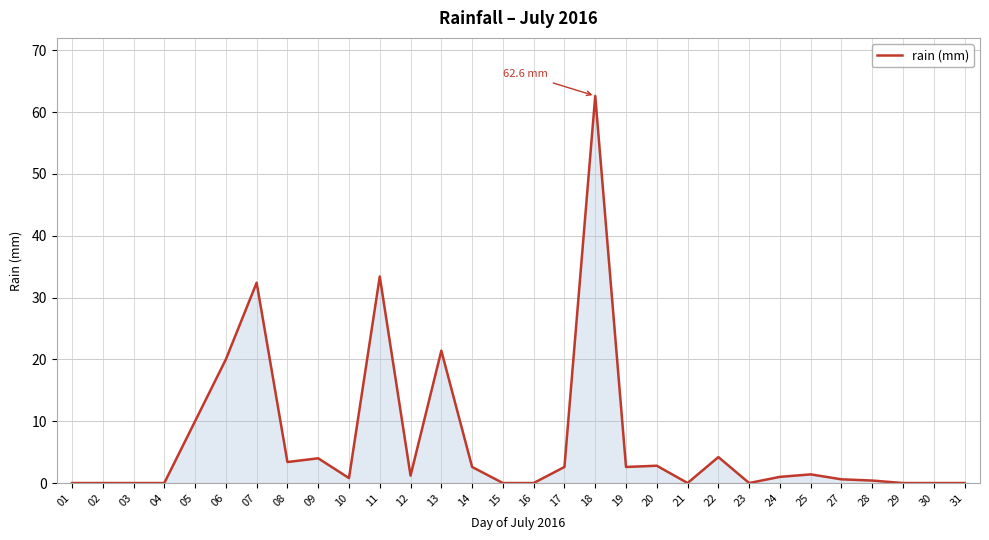

The value at 04 is 0.0. True or false?

True